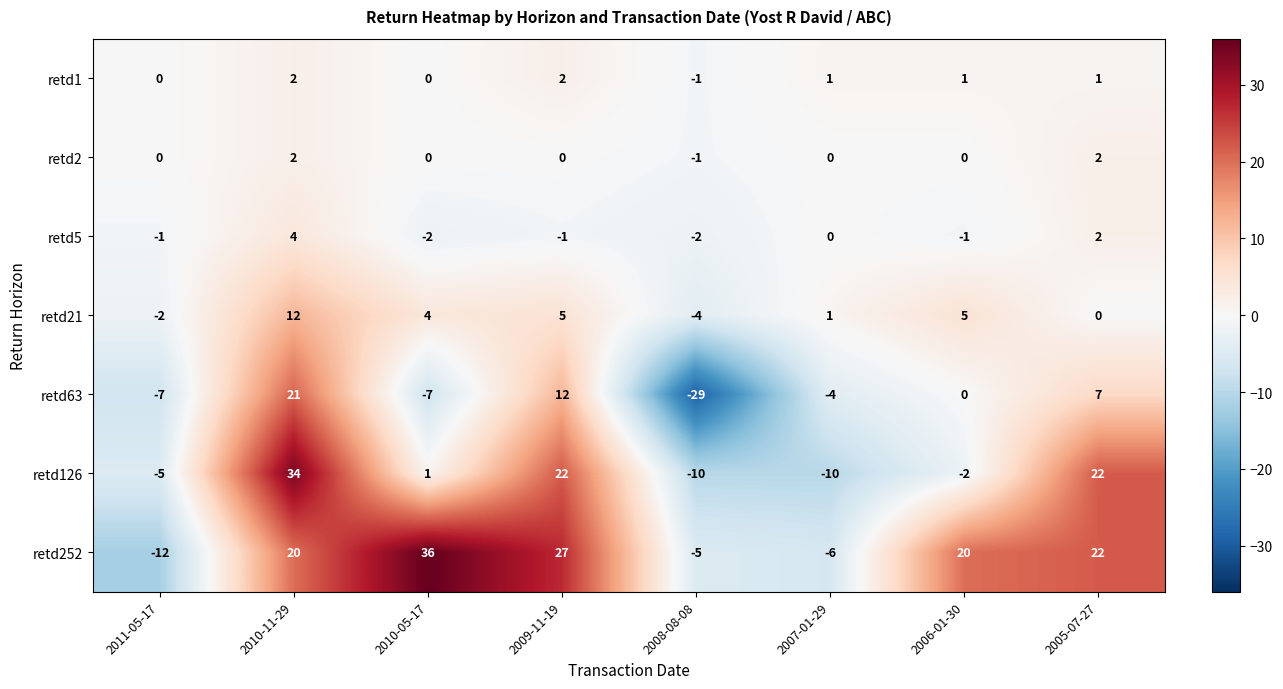

What is the difference between the retd21 values at 2010-05-17 and 2010-11-29?

8